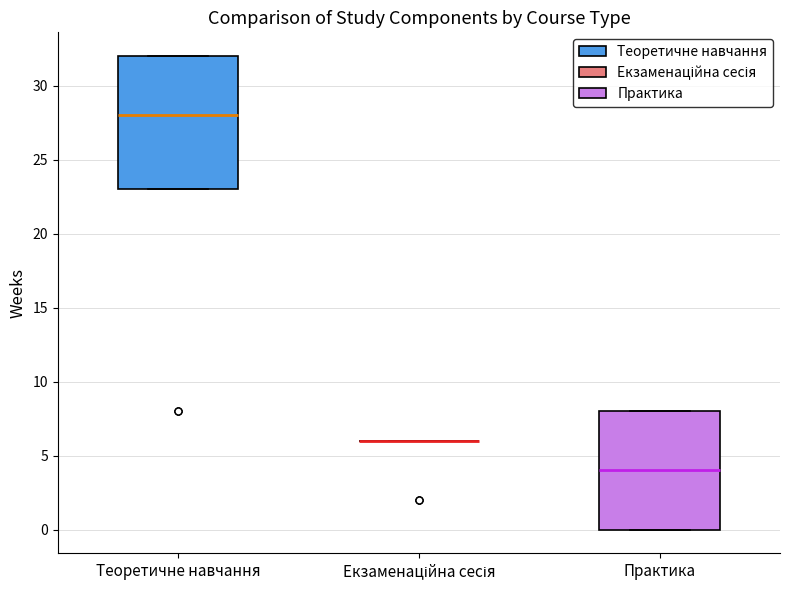

Where does the median line of the box for Практика sit on the y-axis? The values are not printed on the chart, so give them approximately, as read against the axis.

4